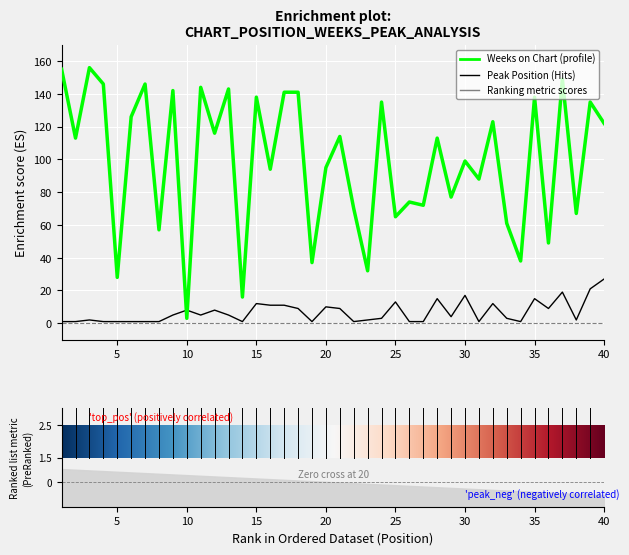

Reading right to left, transcribe all the data shown in this chart.

Weeks on Chart: 40=122	39=135	38=67	37=149	36=49	35=138	34=38	33=61	32=123	31=88	30=99	29=77	28=113	27=72	26=74	25=65	24=135	23=32	22=70	21=114	20=95	19=37	18=141	17=141	16=94	15=138	14=16	13=143	12=116	11=144	10=3	9=142	8=57	7=146	6=126	5=28	4=146	3=156	2=113	1=155
Peak Position: 40=27	39=21	38=2	37=19	36=9	35=15	34=1	33=3	32=12	31=1	30=17	29=4	28=15	27=1	26=1	25=13	24=3	23=2	22=1	21=9	20=10	19=1	18=9	17=11	16=11	15=12	14=1	13=5	12=8	11=5	10=8	9=5	8=1	7=1	6=1	5=1	4=1	3=2	2=1	1=1